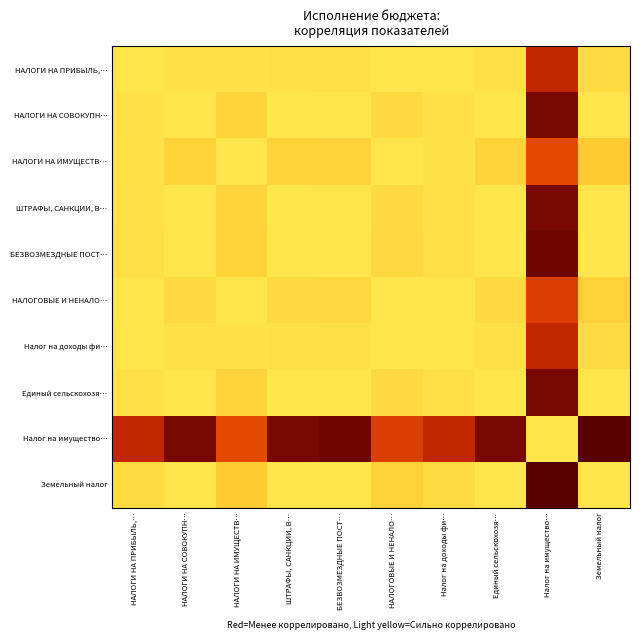

Between БЕЗВОЗМЕЗДНЫЕ ПОСТ… and НАЛОГИ НА ПРИБЫЛЬ,…, which is larger?

НАЛОГИ НА ПРИБЫЛЬ,…